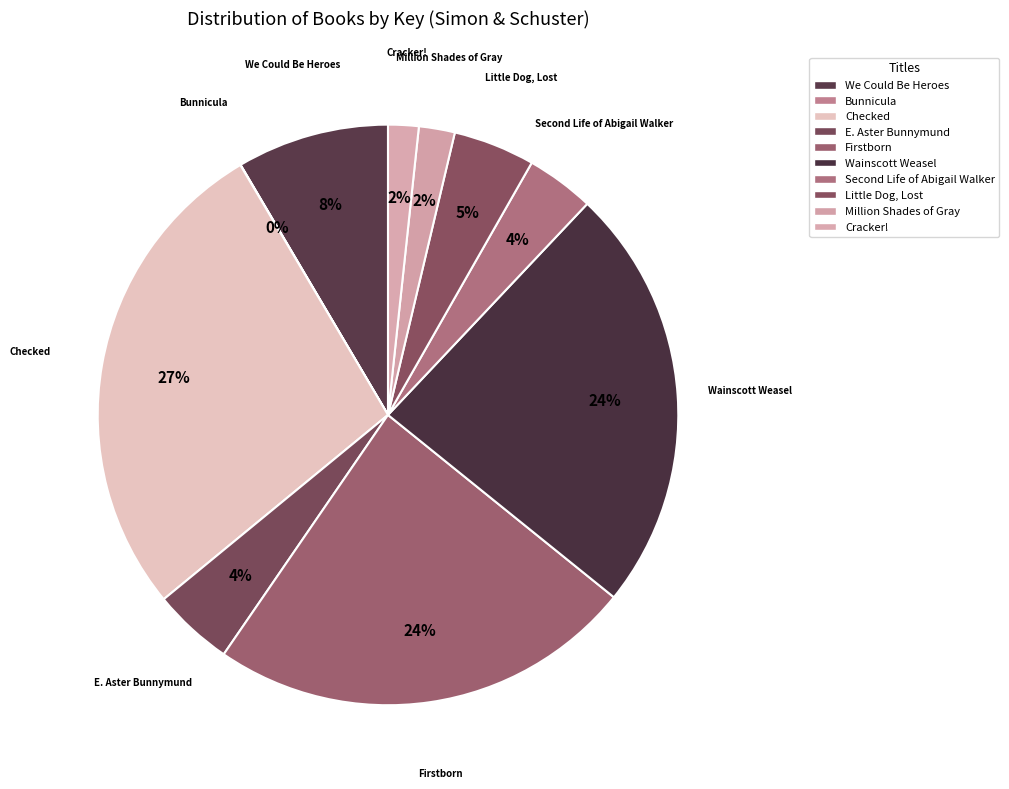

Approximately how many times larger is the value at Firstborn compared to We Could Be Heroes?

2.8